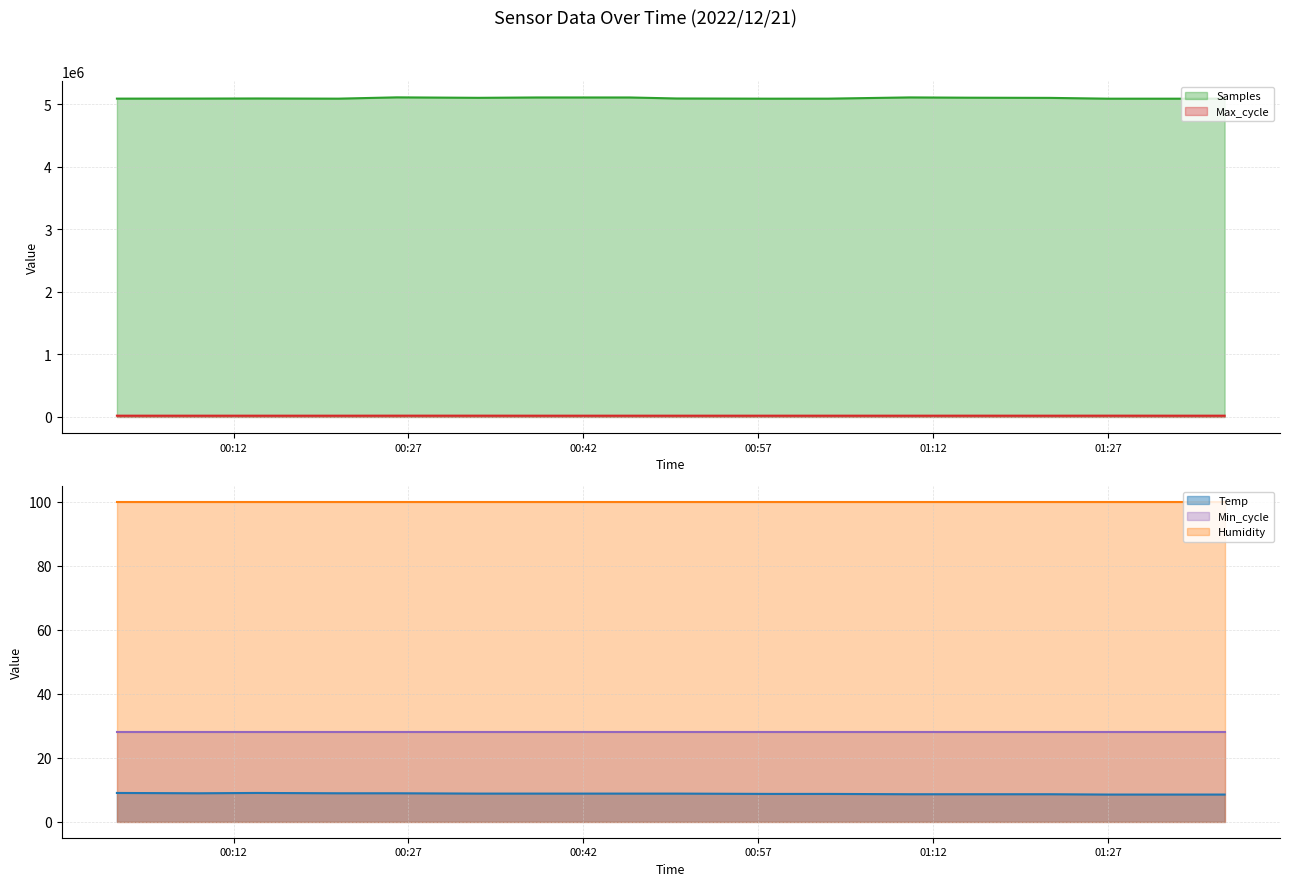

True or false: Max_cycle has a value of 9007.4 at 2022/12/21 01:27.

False